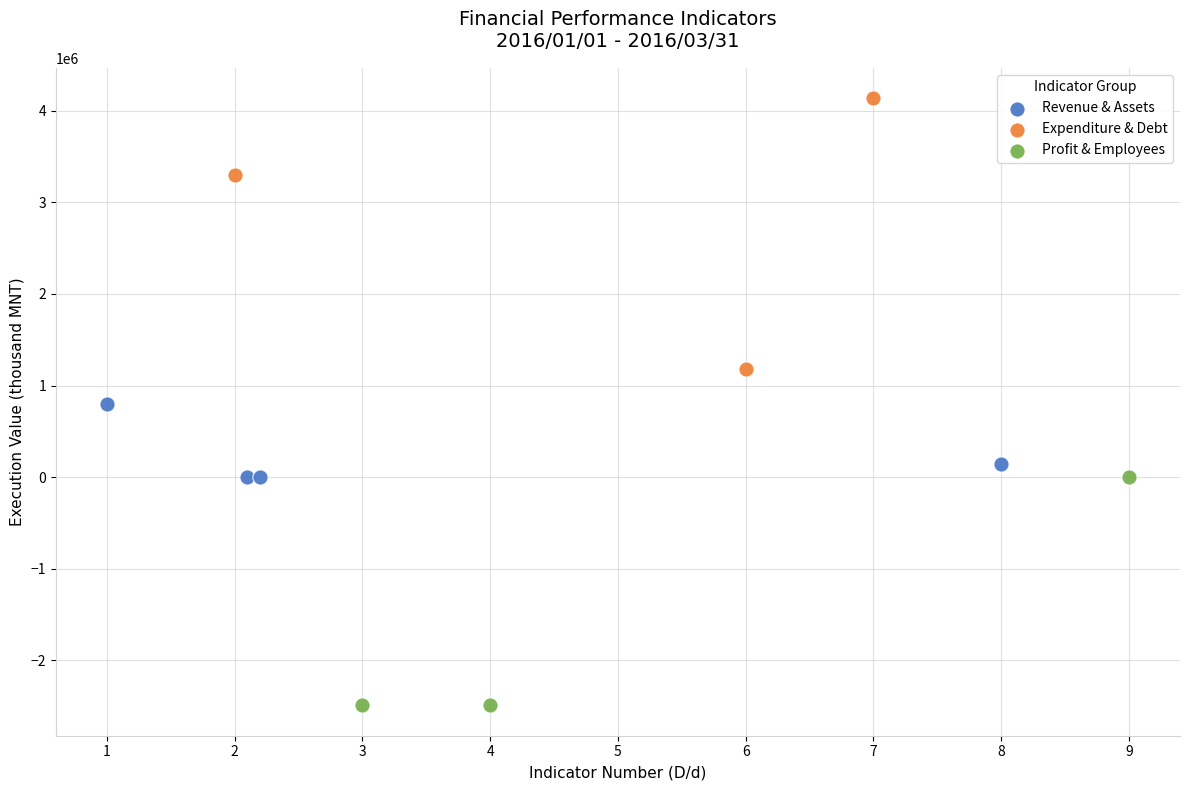

Which series reaches the minimum Y coordinate?

Profit & Employees